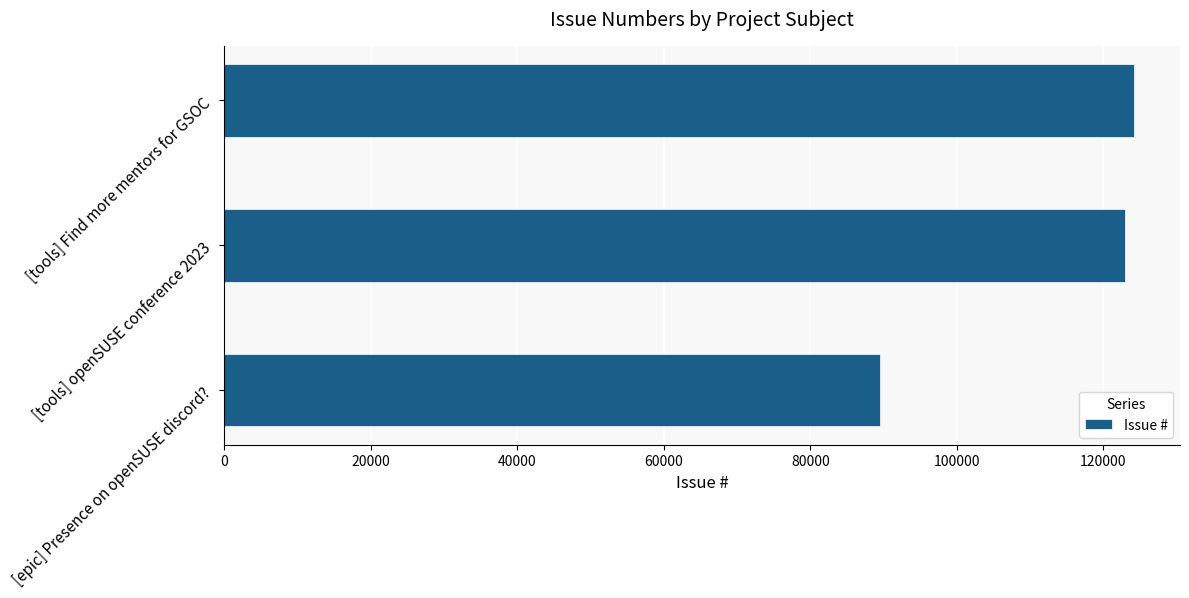

How many bars are there in total?

3